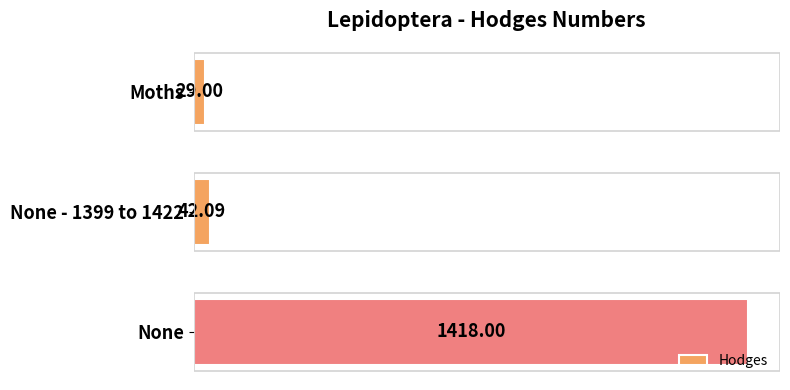

What is the difference between the maximum and minimum values?

1389.0